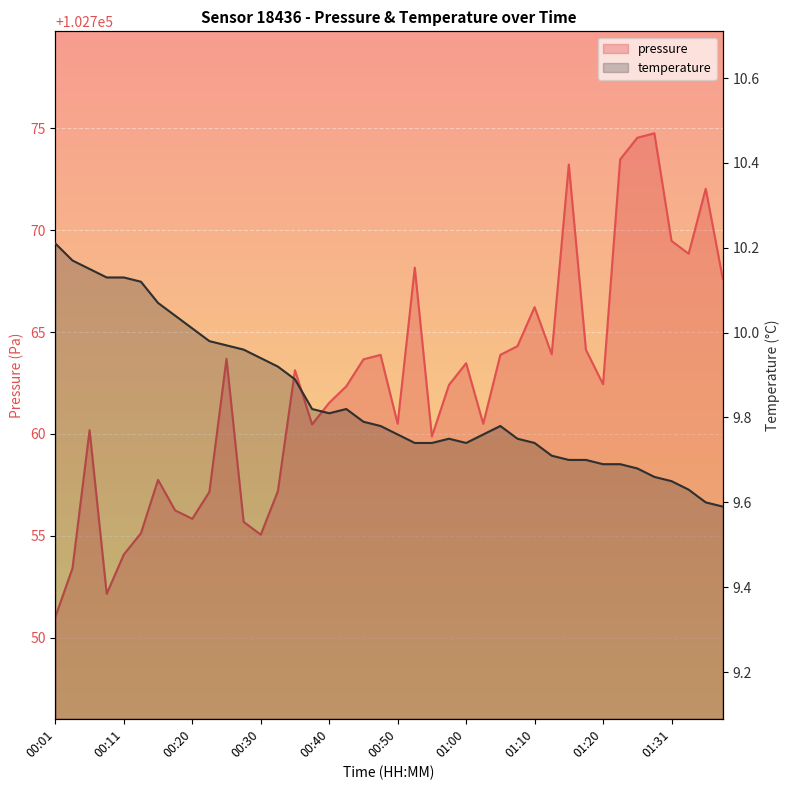

Does the chart display data point markers on the line(s)?

No